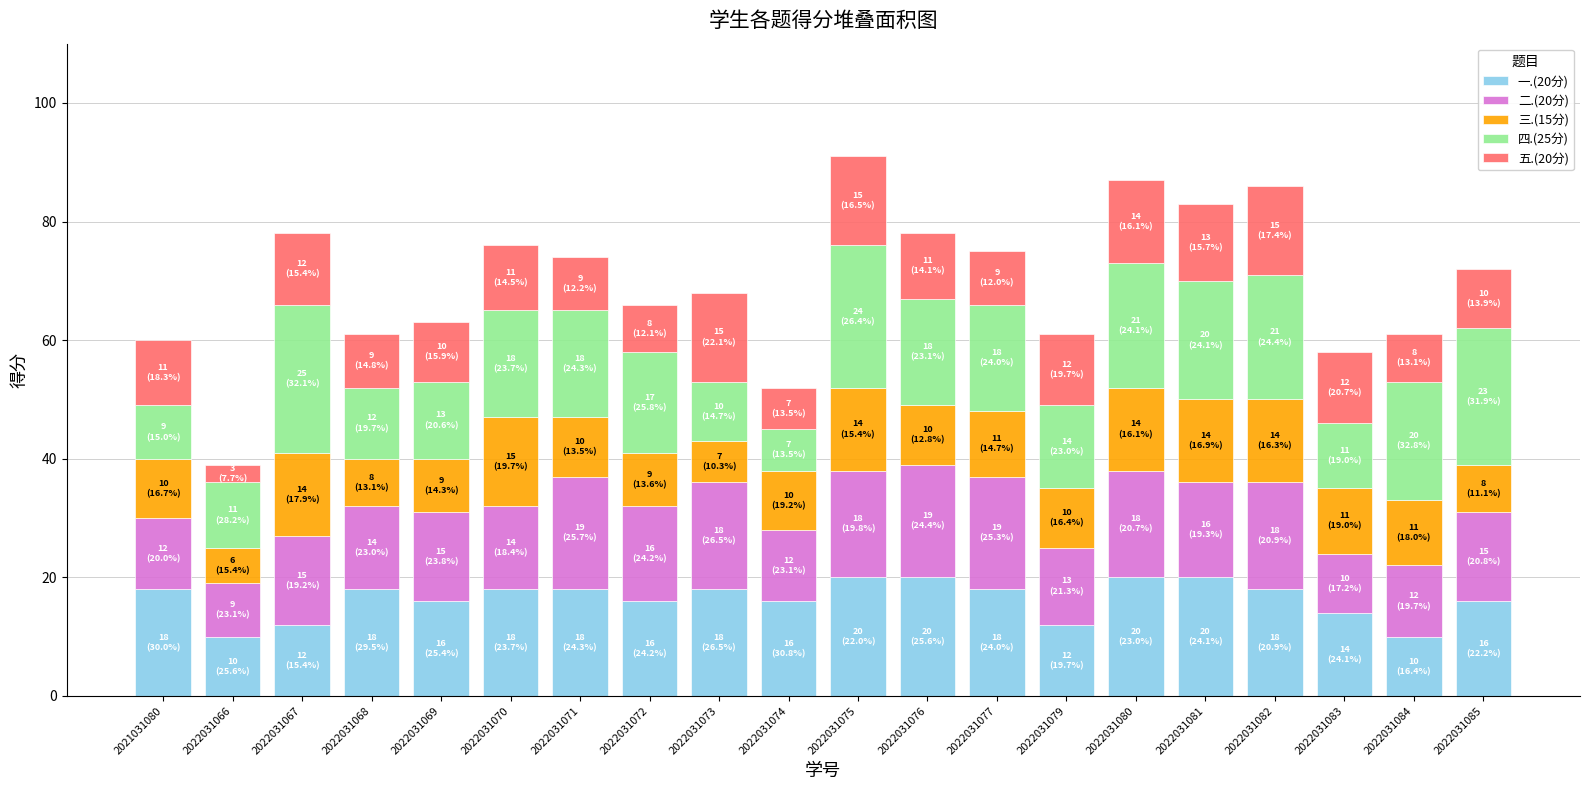

Count the number of categories in the chart.

20